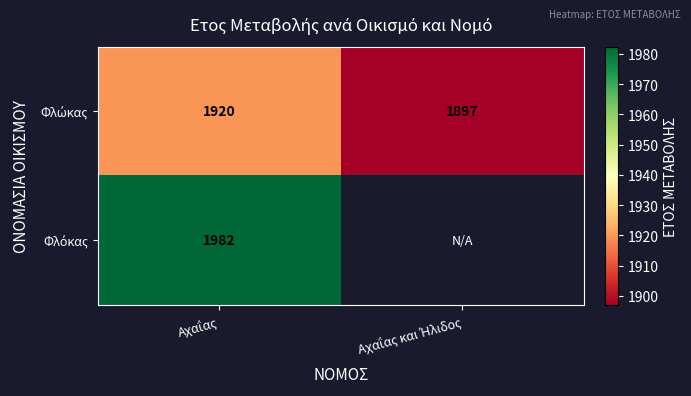

What is the maximum value shown in the chart?

1982.3